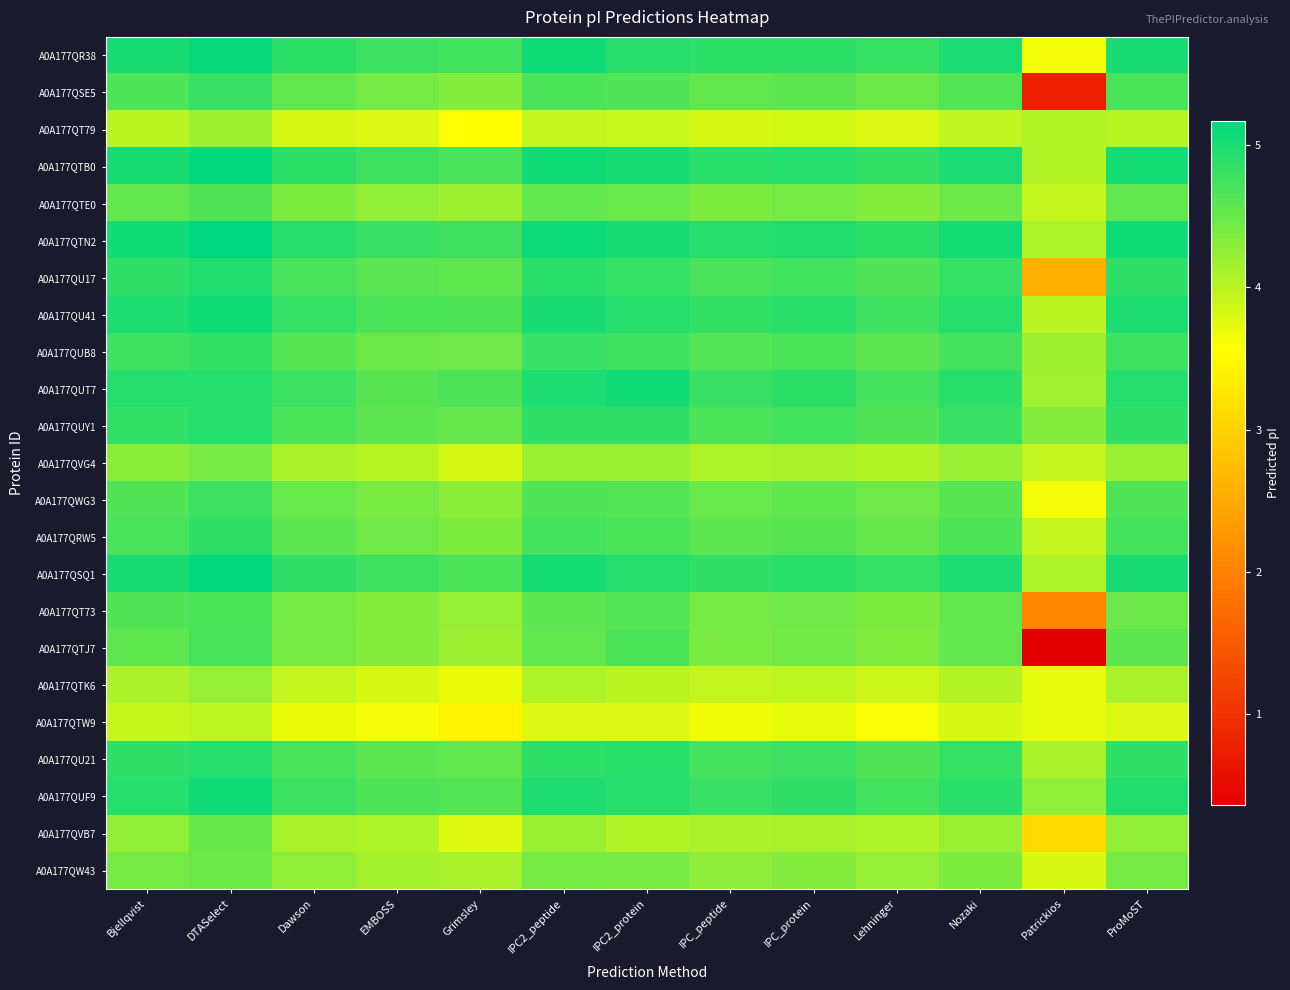

Reading left to right, transcribe all the data shown in this chart.

A0A177QR38: Bjellqvist=5.0	DTASelect=5.1	Dawson=4.9	EMBOSS=4.8	Grimsley=4.7	IPC2_peptide=5.1	IPC2_protein=4.9	IPC_peptide=4.9	IPC_protein=4.9	Lehninger=4.8	Nozaki=5.0	Patrickios=3.6	ProMoST=5.0
A0A177QSE5: Bjellqvist=4.7	DTASelect=4.8	Dawson=4.5	EMBOSS=4.4	Grimsley=4.3	IPC2_peptide=4.7	IPC2_protein=4.6	IPC_peptide=4.5	IPC_protein=4.6	Lehninger=4.5	Nozaki=4.6	Patrickios=0.8	ProMoST=4.7
A0A177QT79: Bjellqvist=4.0	DTASelect=4.2	Dawson=3.8	EMBOSS=3.8	Grimsley=3.5	IPC2_peptide=3.9	IPC2_protein=3.9	IPC_peptide=3.8	IPC_protein=3.8	Lehninger=3.8	Nozaki=4.0	Patrickios=4.0	ProMoST=4.0
A0A177QTB0: Bjellqvist=5.0	DTASelect=5.1	Dawson=4.9	EMBOSS=4.8	Grimsley=4.7	IPC2_peptide=5.1	IPC2_protein=5.0	IPC_peptide=4.9	IPC_protein=4.9	Lehninger=4.8	Nozaki=5.0	Patrickios=4.0	ProMoST=5.0
A0A177QTE0: Bjellqvist=4.5	DTASelect=4.6	Dawson=4.4	EMBOSS=4.3	Grimsley=4.2	IPC2_peptide=4.5	IPC2_protein=4.5	IPC_peptide=4.4	IPC_protein=4.4	Lehninger=4.3	Nozaki=4.5	Patrickios=3.9	ProMoST=4.5
A0A177QTN2: Bjellqvist=5.1	DTASelect=5.2	Dawson=4.9	EMBOSS=4.8	Grimsley=4.8	IPC2_peptide=5.1	IPC2_protein=5.0	IPC_peptide=4.9	IPC_protein=5.0	Lehninger=4.9	Nozaki=5.0	Patrickios=4.1	ProMoST=5.1
A0A177QU17: Bjellqvist=4.9	DTASelect=5.0	Dawson=4.7	EMBOSS=4.6	Grimsley=4.6	IPC2_peptide=4.9	IPC2_protein=4.8	IPC_peptide=4.7	IPC_protein=4.7	Lehninger=4.7	Nozaki=4.8	Patrickios=2.6	ProMoST=4.9
A0A177QU41: Bjellqvist=5.0	DTASelect=5.1	Dawson=4.8	EMBOSS=4.7	Grimsley=4.7	IPC2_peptide=5.0	IPC2_protein=4.9	IPC_peptide=4.8	IPC_protein=4.9	Lehninger=4.8	Nozaki=4.9	Patrickios=4.0	ProMoST=5.0
A0A177QUB8: Bjellqvist=4.8	DTASelect=4.8	Dawson=4.6	EMBOSS=4.5	Grimsley=4.5	IPC2_peptide=4.8	IPC2_protein=4.8	IPC_peptide=4.6	IPC_protein=4.7	Lehninger=4.6	Nozaki=4.7	Patrickios=4.2	ProMoST=4.8
A0A177QUT7: Bjellqvist=4.9	DTASelect=4.9	Dawson=4.8	EMBOSS=4.6	Grimsley=4.7	IPC2_peptide=5.0	IPC2_protein=5.0	IPC_peptide=4.8	IPC_protein=4.9	Lehninger=4.7	Nozaki=4.9	Patrickios=4.2	ProMoST=4.9
A0A177QUY1: Bjellqvist=4.8	DTASelect=4.9	Dawson=4.7	EMBOSS=4.6	Grimsley=4.5	IPC2_peptide=4.9	IPC2_protein=4.9	IPC_peptide=4.7	IPC_protein=4.7	Lehninger=4.6	Nozaki=4.8	Patrickios=4.3	ProMoST=4.9
A0A177QVG4: Bjellqvist=4.3	DTASelect=4.4	Dawson=4.1	EMBOSS=4.0	Grimsley=3.8	IPC2_peptide=4.2	IPC2_protein=4.2	IPC_peptide=4.1	IPC_protein=4.1	Lehninger=4.0	Nozaki=4.2	Patrickios=3.9	ProMoST=4.2
A0A177QWG3: Bjellqvist=4.6	DTASelect=4.8	Dawson=4.5	EMBOSS=4.4	Grimsley=4.3	IPC2_peptide=4.6	IPC2_protein=4.6	IPC_peptide=4.5	IPC_protein=4.6	Lehninger=4.5	Nozaki=4.6	Patrickios=3.6	ProMoST=4.7
A0A177QRW5: Bjellqvist=4.7	DTASelect=4.9	Dawson=4.6	EMBOSS=4.5	Grimsley=4.4	IPC2_peptide=4.7	IPC2_protein=4.7	IPC_peptide=4.6	IPC_protein=4.6	Lehninger=4.5	Nozaki=4.7	Patrickios=3.9	ProMoST=4.7
A0A177QSQ1: Bjellqvist=5.0	DTASelect=5.1	Dawson=4.9	EMBOSS=4.8	Grimsley=4.7	IPC2_peptide=5.0	IPC2_protein=4.9	IPC_peptide=4.9	IPC_protein=4.9	Lehninger=4.8	Nozaki=5.0	Patrickios=4.1	ProMoST=5.0
A0A177QT73: Bjellqvist=4.7	DTASelect=4.7	Dawson=4.4	EMBOSS=4.3	Grimsley=4.2	IPC2_peptide=4.6	IPC2_protein=4.6	IPC_peptide=4.4	IPC_protein=4.5	Lehninger=4.4	Nozaki=4.5	Patrickios=2.0	ProMoST=4.5
A0A177QTJ7: Bjellqvist=4.6	DTASelect=4.7	Dawson=4.4	EMBOSS=4.3	Grimsley=4.2	IPC2_peptide=4.5	IPC2_protein=4.7	IPC_peptide=4.4	IPC_protein=4.4	Lehninger=4.4	Nozaki=4.5	Patrickios=0.4	ProMoST=4.6
A0A177QTK6: Bjellqvist=4.1	DTASelect=4.2	Dawson=3.9	EMBOSS=3.8	Grimsley=3.7	IPC2_peptide=4.1	IPC2_protein=4.0	IPC_peptide=3.9	IPC_protein=4.0	Lehninger=3.9	Nozaki=4.0	Patrickios=3.7	ProMoST=4.1
A0A177QTW9: Bjellqvist=3.9	DTASelect=4.0	Dawson=3.7	EMBOSS=3.6	Grimsley=3.4	IPC2_peptide=3.8	IPC2_protein=3.8	IPC_peptide=3.7	IPC_protein=3.7	Lehninger=3.6	Nozaki=3.8	Patrickios=3.7	ProMoST=3.8
A0A177QU21: Bjellqvist=4.9	DTASelect=4.9	Dawson=4.7	EMBOSS=4.6	Grimsley=4.5	IPC2_peptide=4.9	IPC2_protein=4.9	IPC_peptide=4.7	IPC_protein=4.8	Lehninger=4.7	Nozaki=4.8	Patrickios=4.1	ProMoST=4.9
A0A177QUF9: Bjellqvist=4.9	DTASelect=5.0	Dawson=4.8	EMBOSS=4.7	Grimsley=4.6	IPC2_peptide=5.0	IPC2_protein=4.9	IPC_peptide=4.8	IPC_protein=4.9	Lehninger=4.7	Nozaki=4.9	Patrickios=4.3	ProMoST=5.0
A0A177QVB7: Bjellqvist=4.3	DTASelect=4.5	Dawson=4.1	EMBOSS=4.1	Grimsley=3.8	IPC2_peptide=4.2	IPC2_protein=4.0	IPC_peptide=4.1	IPC_protein=4.1	Lehninger=4.1	Nozaki=4.2	Patrickios=3.1	ProMoST=4.3
A0A177QW43: Bjellqvist=4.4	DTASelect=4.5	Dawson=4.3	EMBOSS=4.1	Grimsley=4.1	IPC2_peptide=4.4	IPC2_protein=4.4	IPC_peptide=4.3	IPC_protein=4.3	Lehninger=4.2	Nozaki=4.4	Patrickios=3.8	ProMoST=4.4